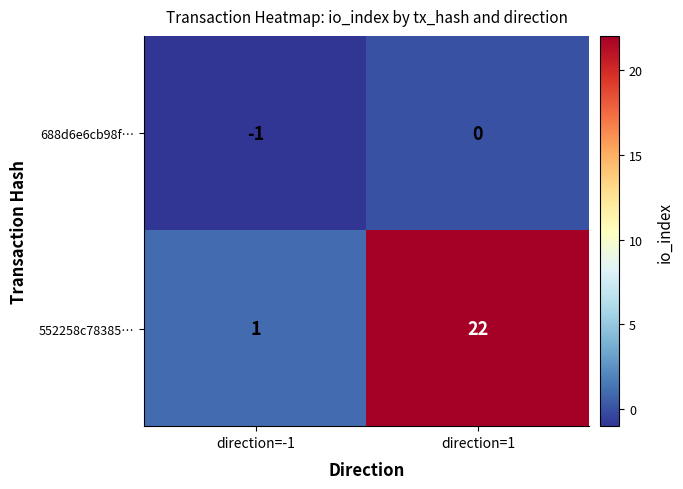

What is the greatest value displayed?

22